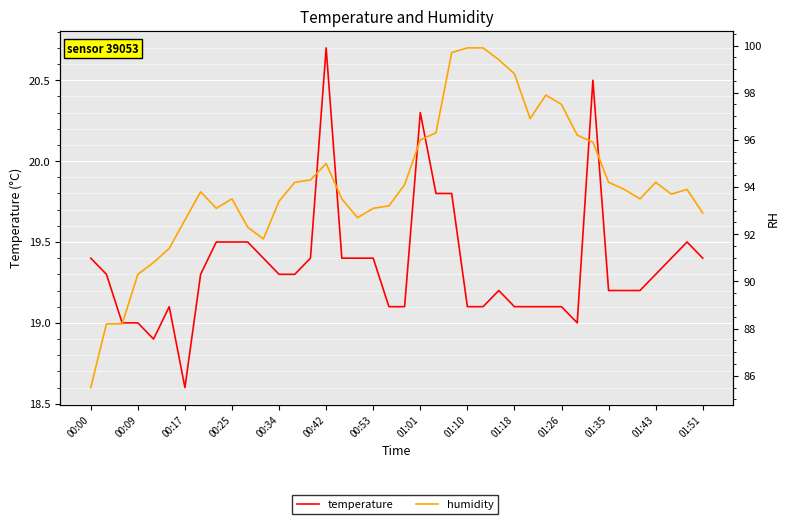

In humidity, how many points are higher than both neighbors (excluding endpoints)?

6